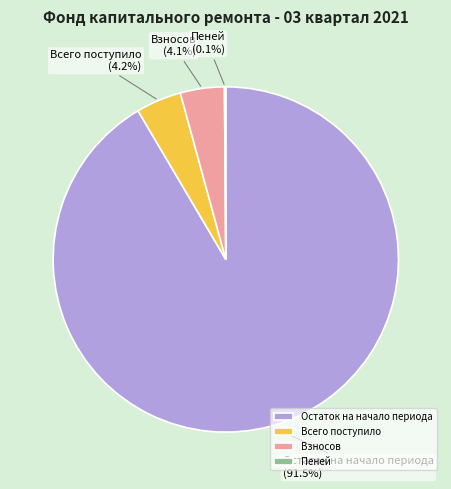

What portion of the pie excludes Взносов?

95.9%